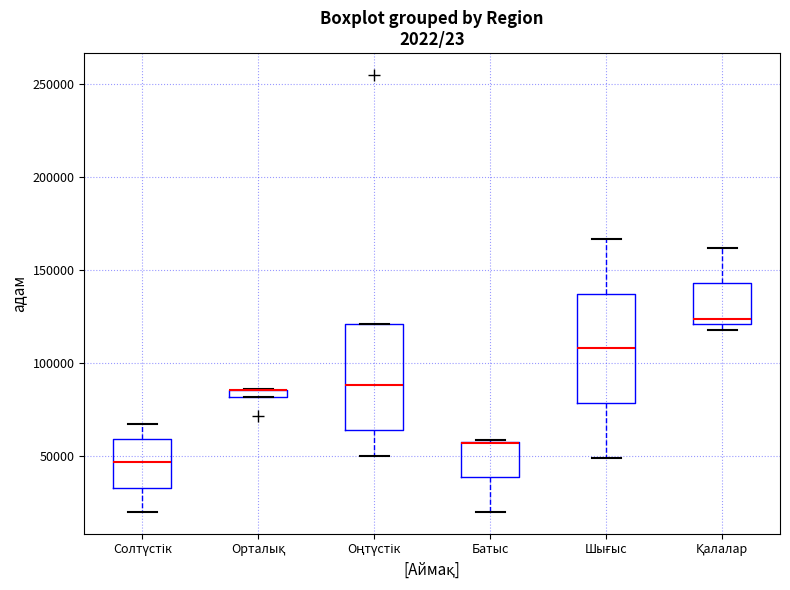

Where is the upper edge of the box for Солтүстік on the y-axis? The values are not printed on the chart, so give them approximately, as read against the axis.

60000